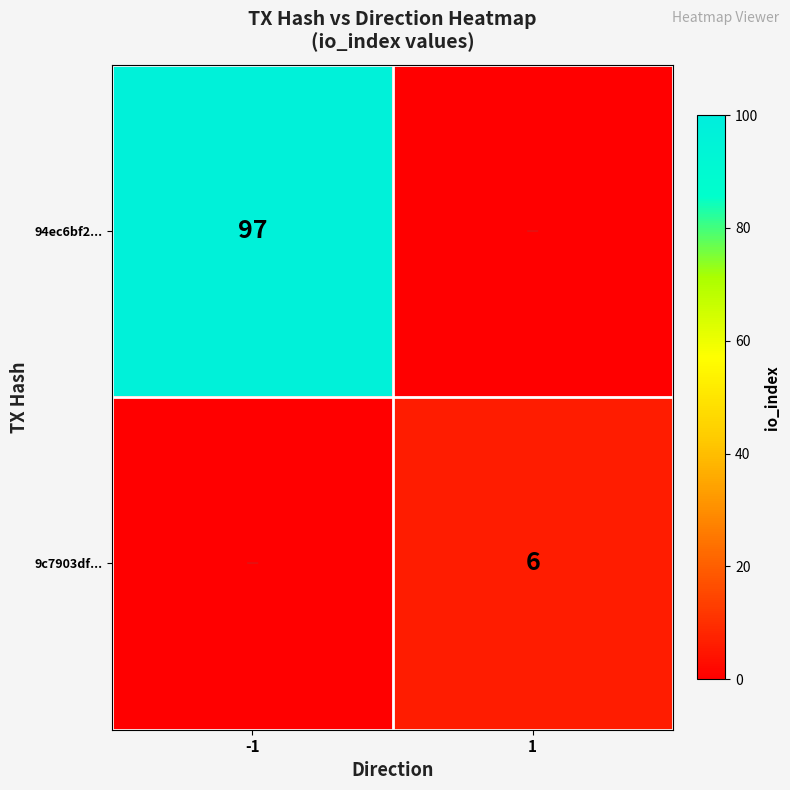

True or false: 9c7903df... has a value of 6 at 1.

True